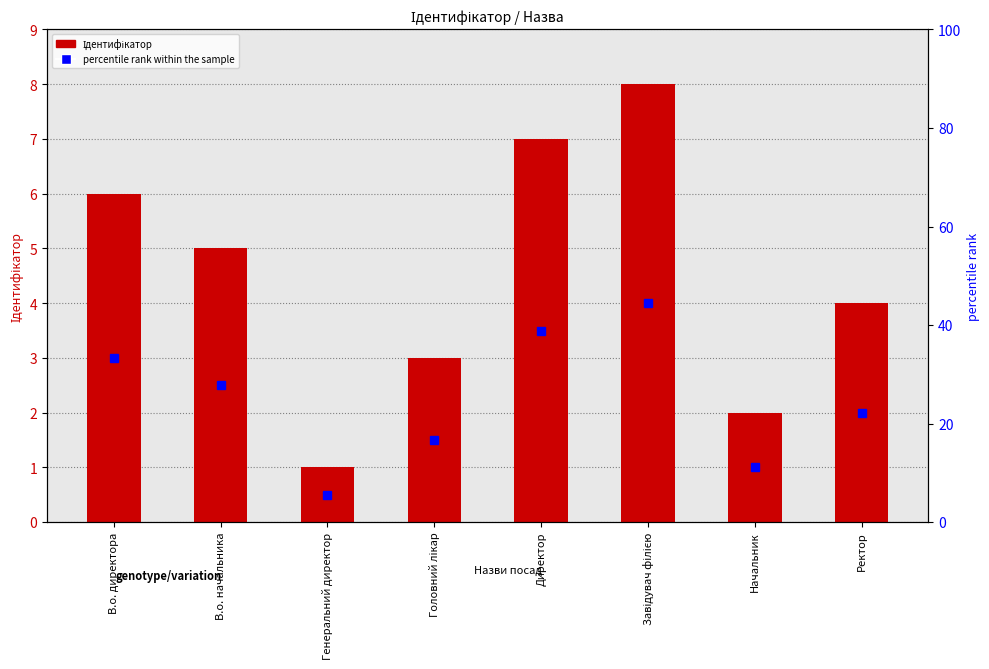

How many data points are above 5?

3